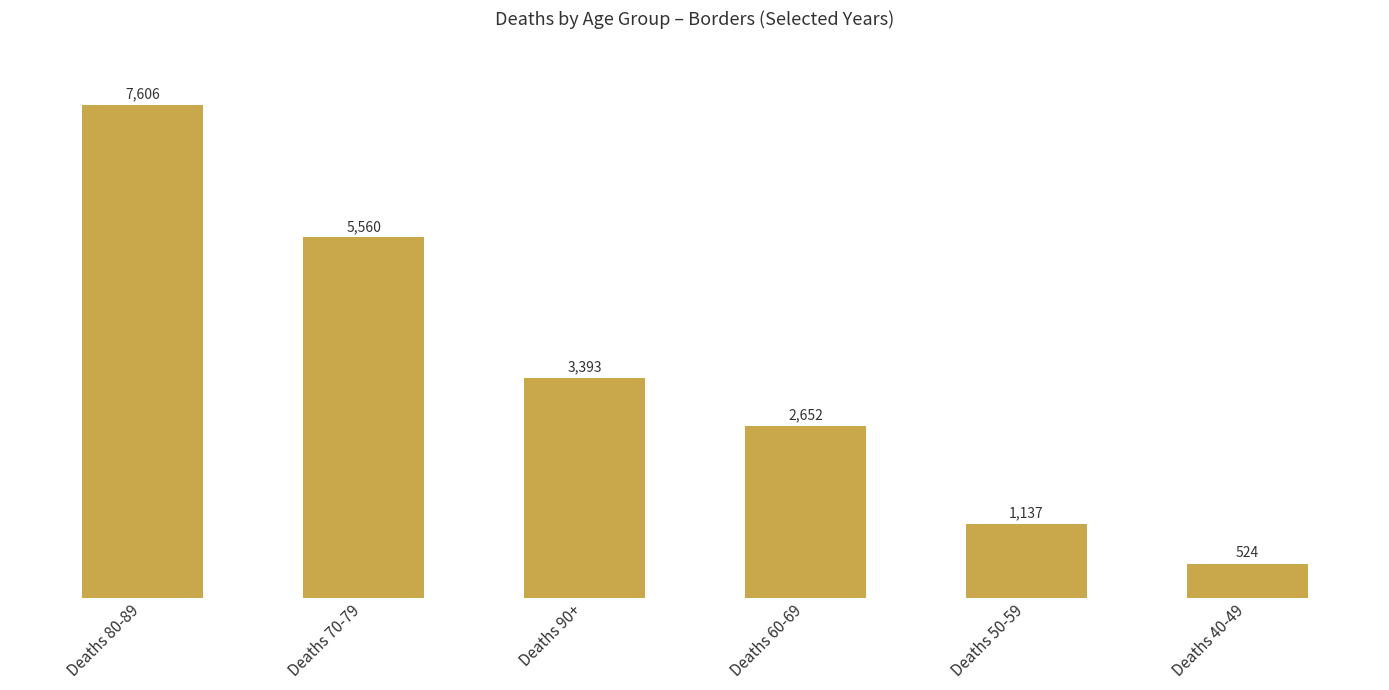

What is the label of the 4th bar from the right?

Deaths 90+